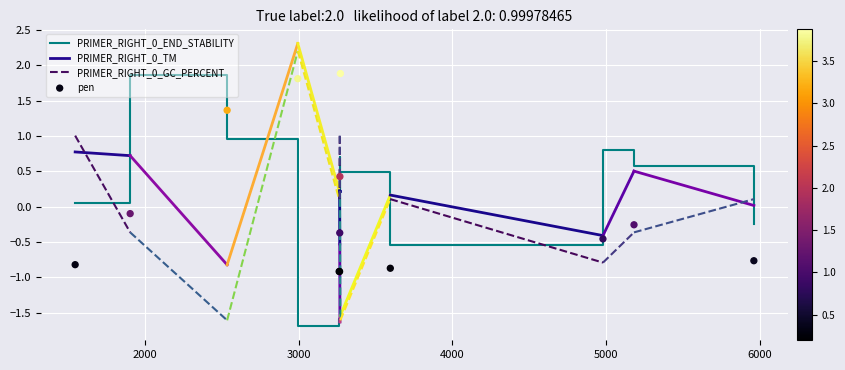

What is the total value across all series at 3267?

-0.2